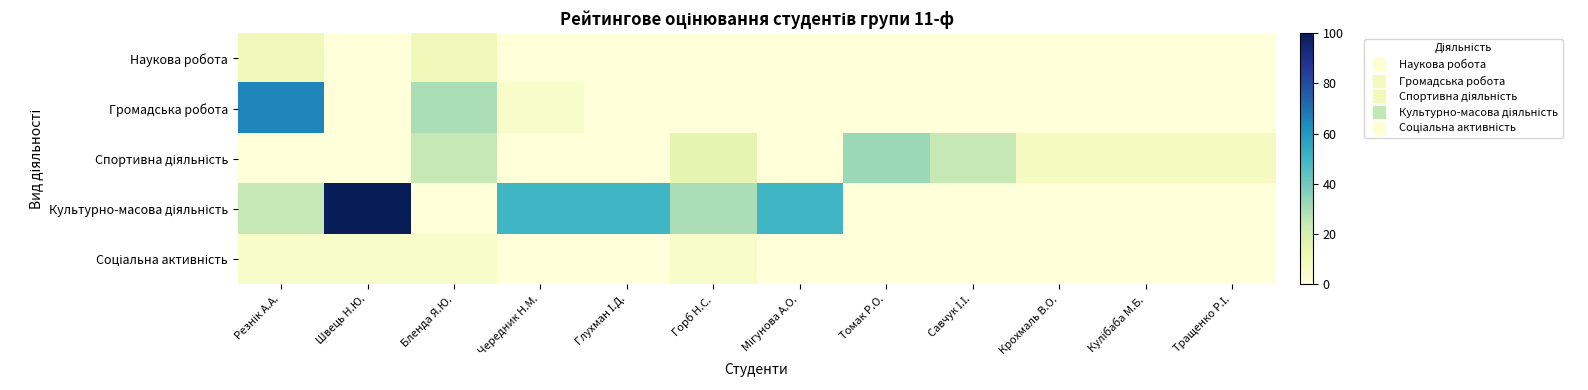

Which series has the largest total across all categories?

Культурно-масова діяльність